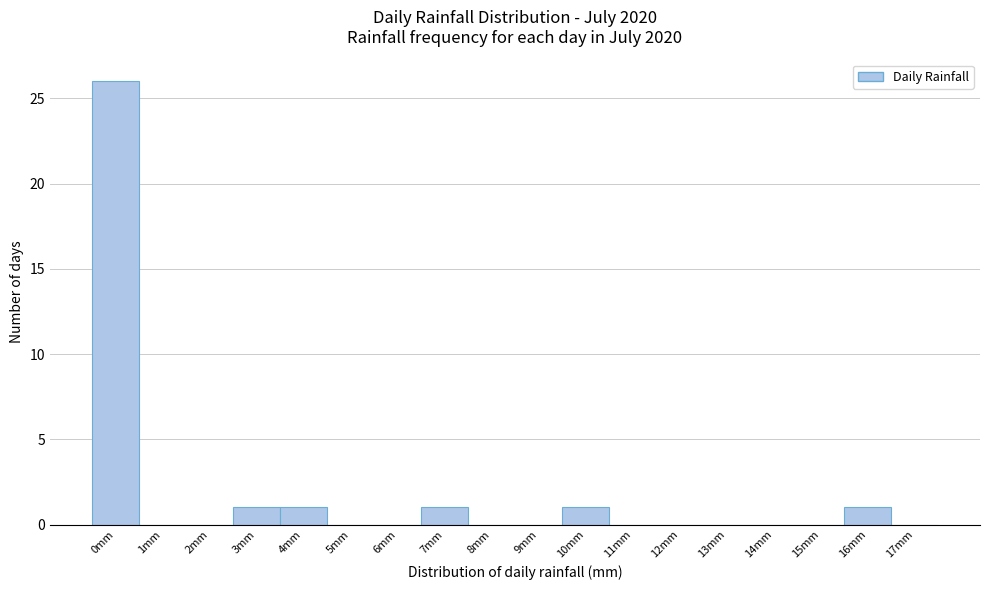

Reading left to right, transcribe all the data shown in this chart.

0mm=26	1mm=0	2mm=0	3mm=1	4mm=1	5mm=0	6mm=0	7mm=1	8mm=0	9mm=0	10mm=1	11mm=0	12mm=0	13mm=0	14mm=0	15mm=0	16mm=1	17mm=0